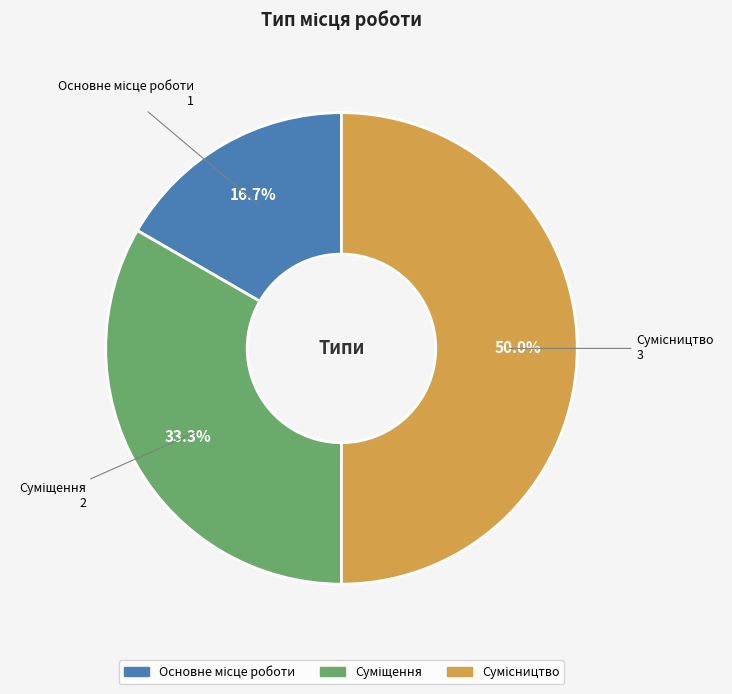

Does Основне місце роботи account for over 50% of the chart?

No